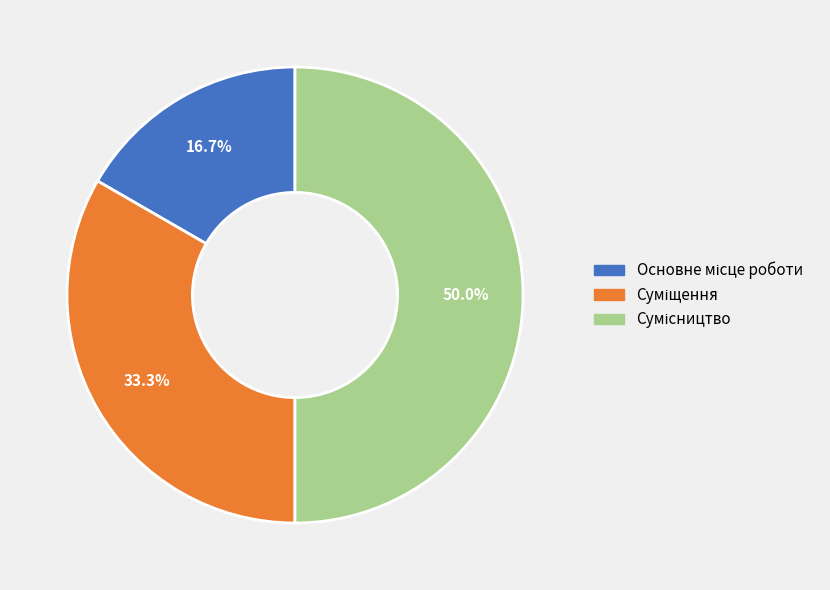

To the nearest percent, what percentage of the pie is Основне місце роботи?

17%